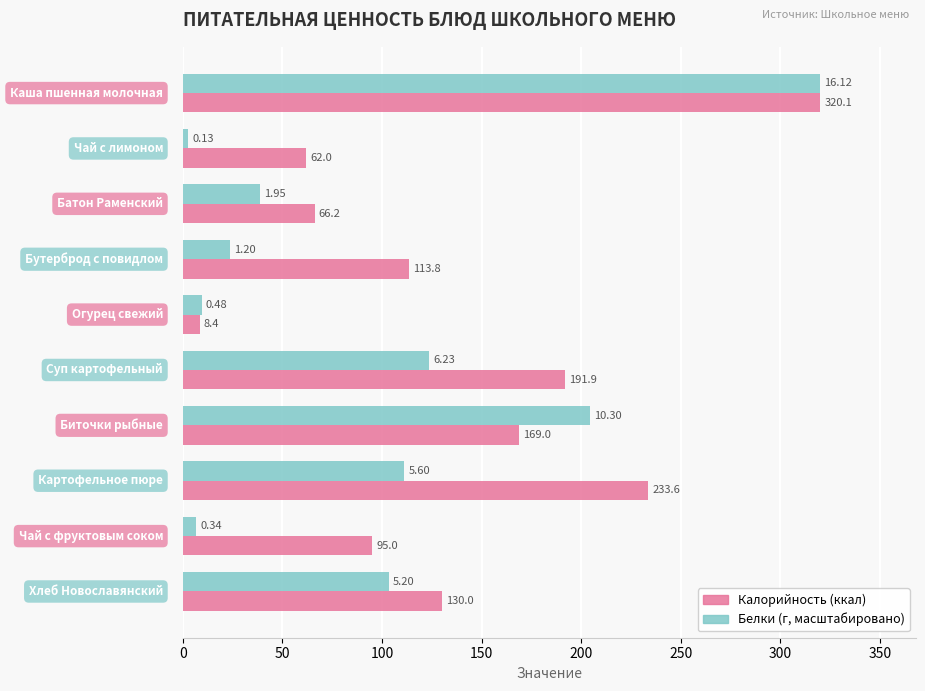

How many series are shown in this chart?

2